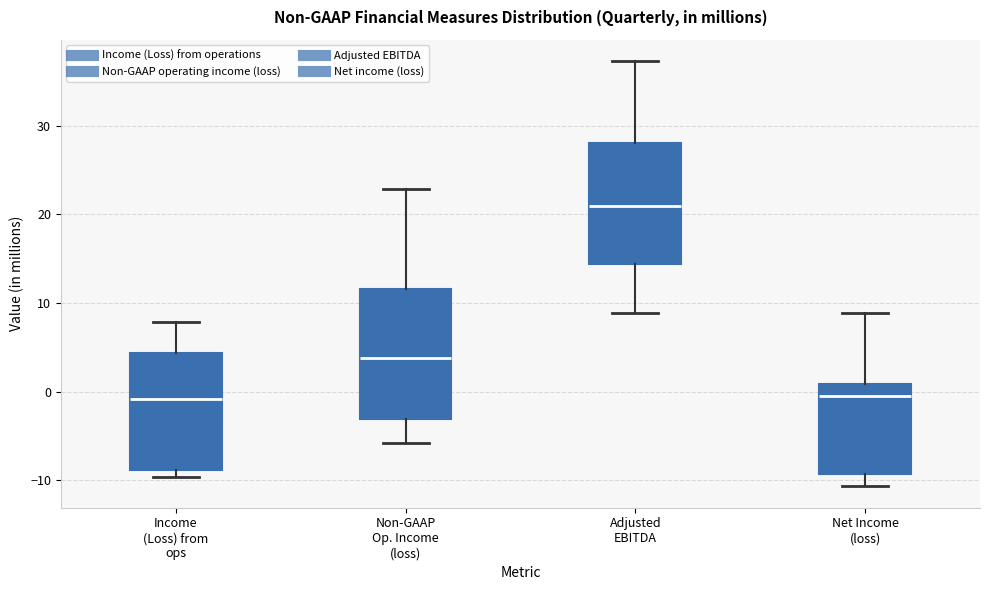

Where is the lower edge of the box for Net Income (loss) on the y-axis? The values are not printed on the chart, so give them approximately, as read against the axis.

-9